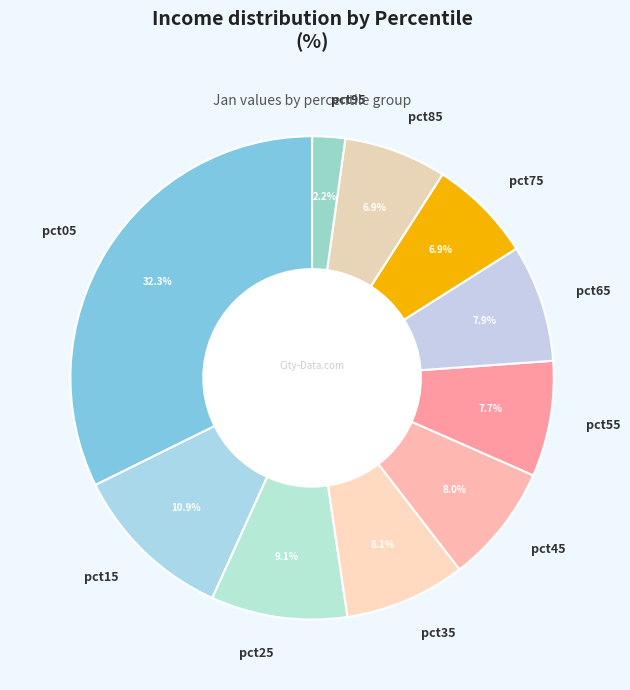

Which category has the smallest portion of the pie?

pct95